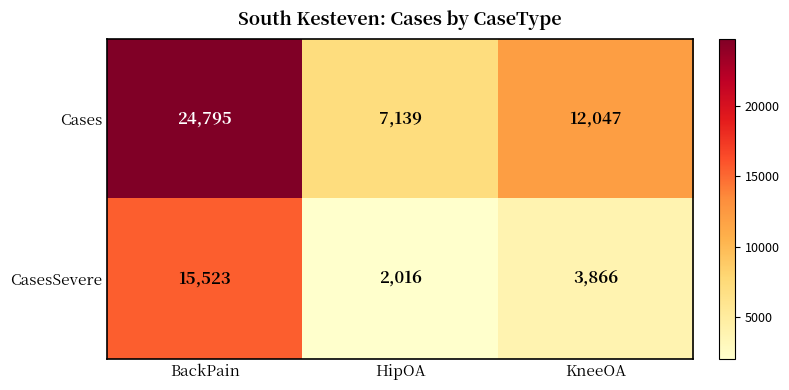

Is it true that Cases equals 4688 at HipOA?

False